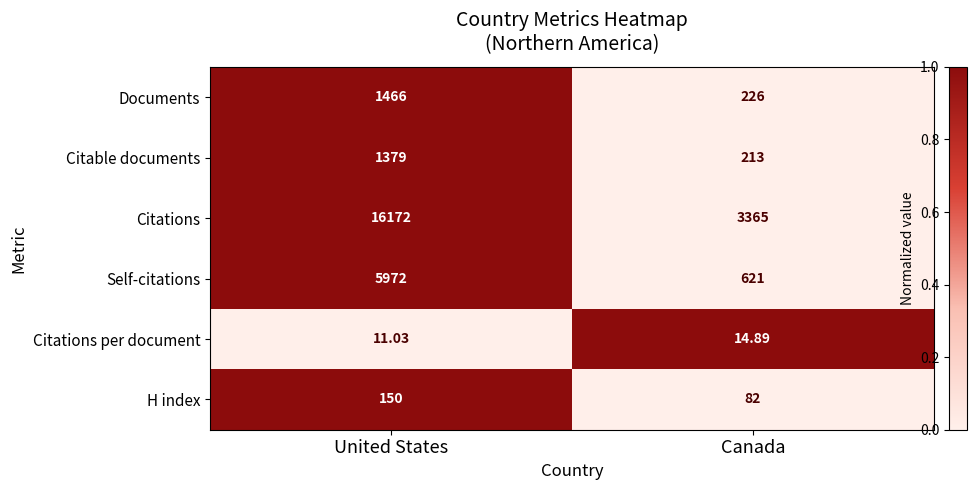

Which series has the widest spread of values?

Citations